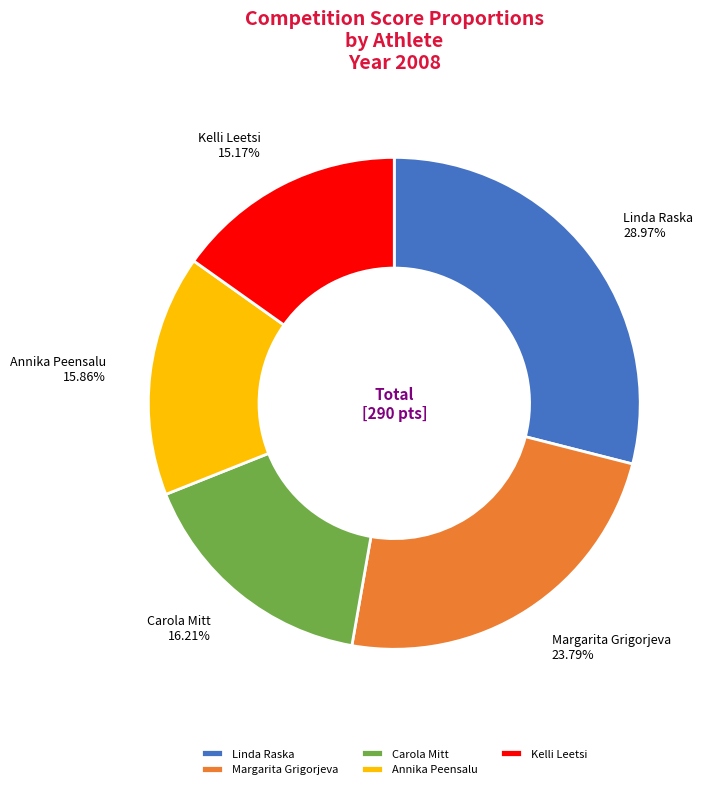

What is the ratio of the value at Margarita Grigorjeva to the value at Kelli Leetsi?

1.6